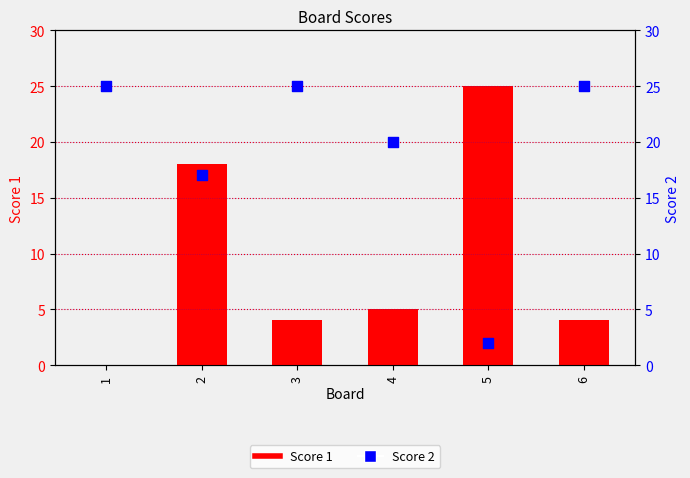

Which series reaches the maximum Y coordinate?

Score 1